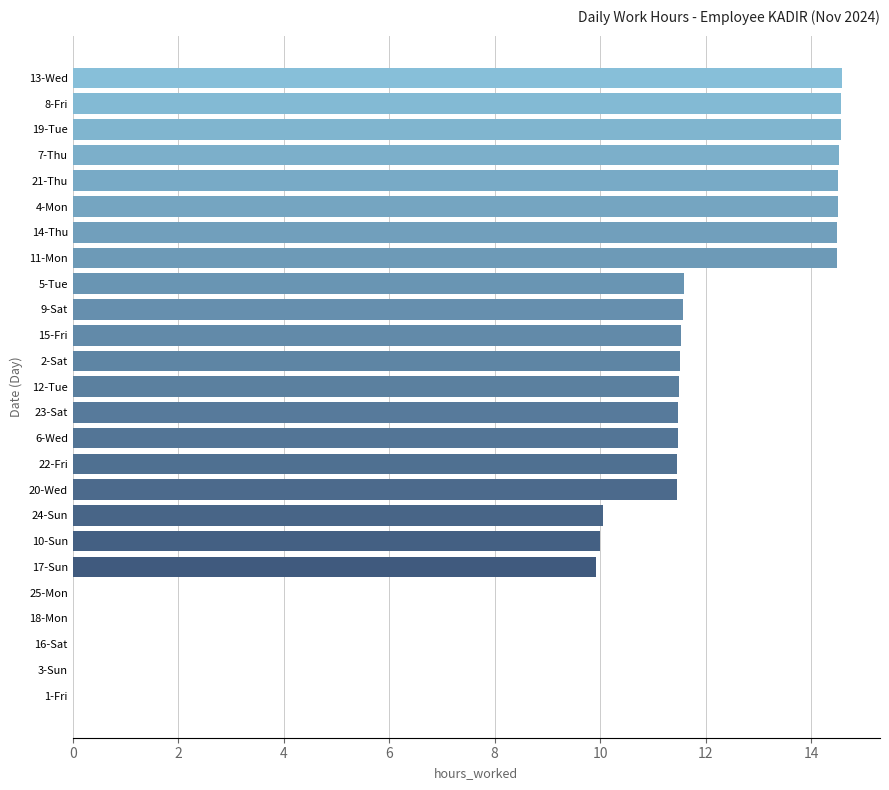

What is the average value?

10.0